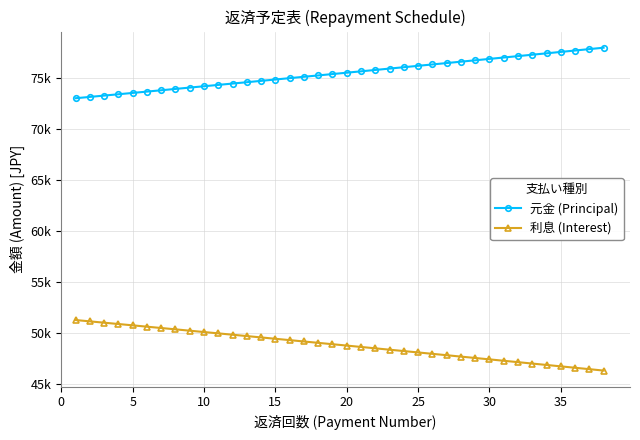

What are all the series names shown in the legend?

元金 (Principal), 利息 (Interest)